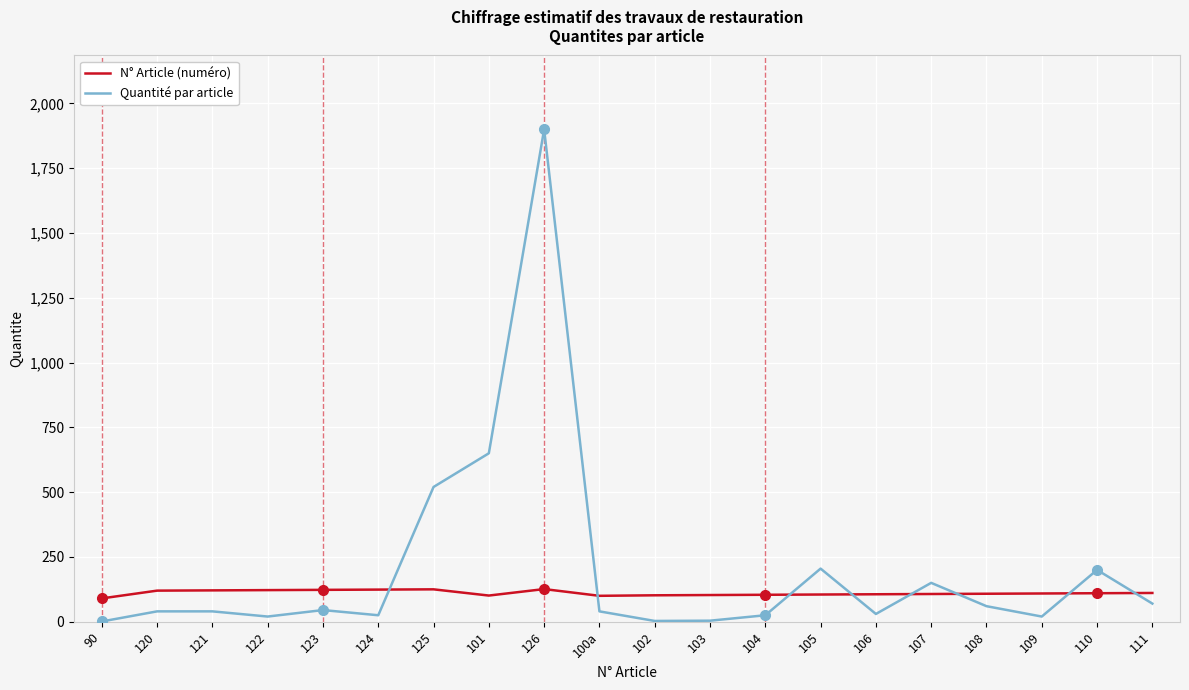

What is the sum of all N° Article (numéro) values?

2217